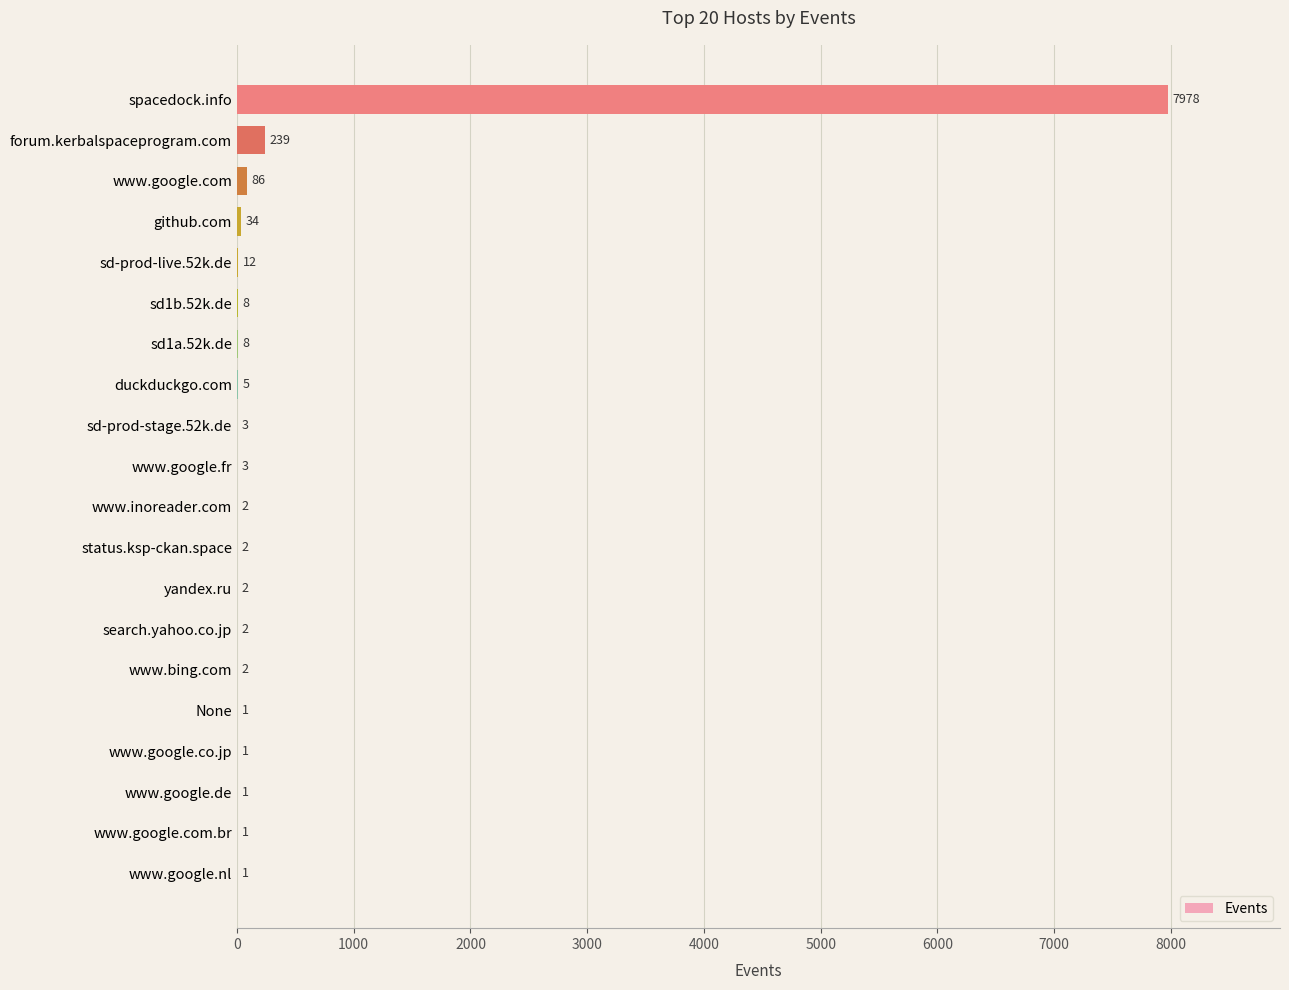

Which has a higher value, www.google.co.jp or search.yahoo.co.jp?

search.yahoo.co.jp